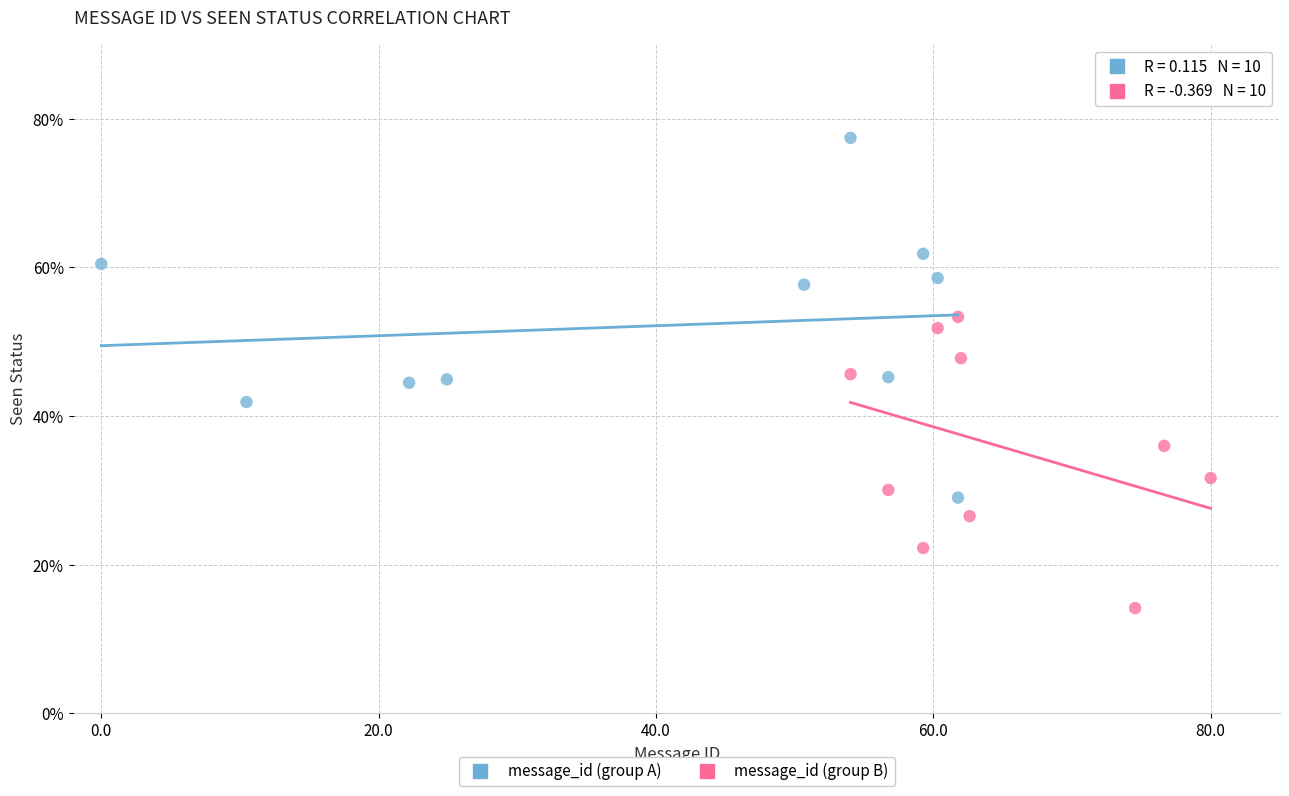

Which series contains the lowest Y value?

message_id (group B)